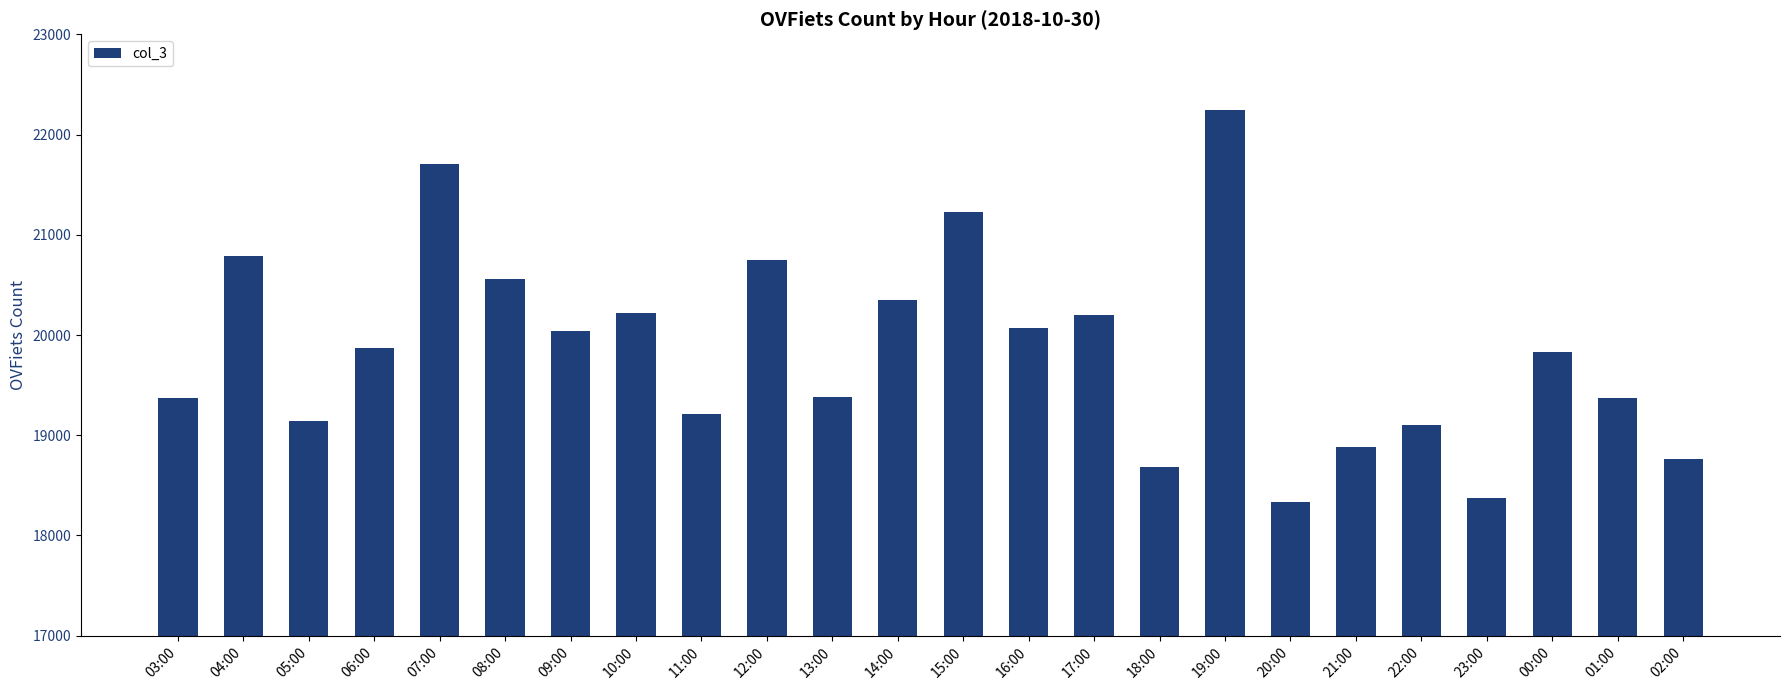

How many distinct data groups are displayed?

1